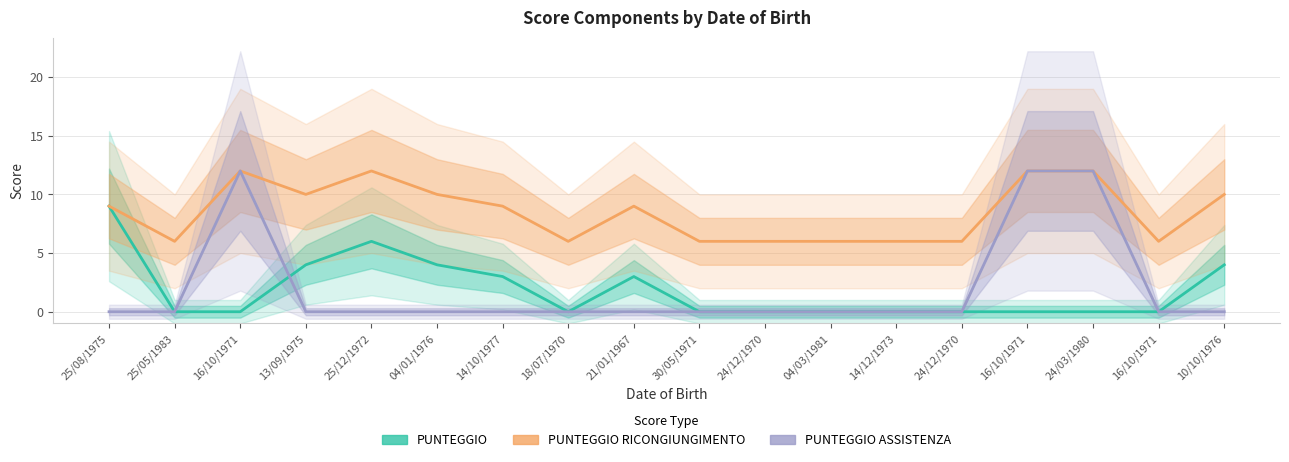

In PUNTEGGIO, how many points are lower than both neighbors (excluding endpoints)?

1